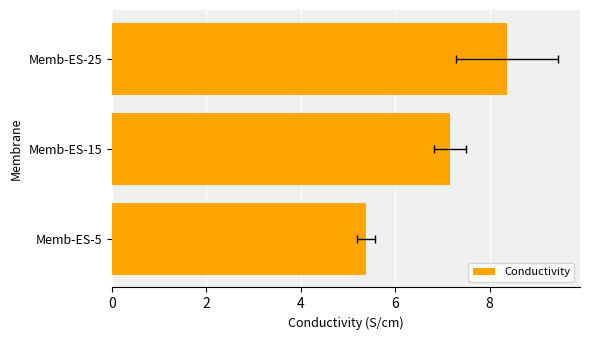

How many values are below 7?

1